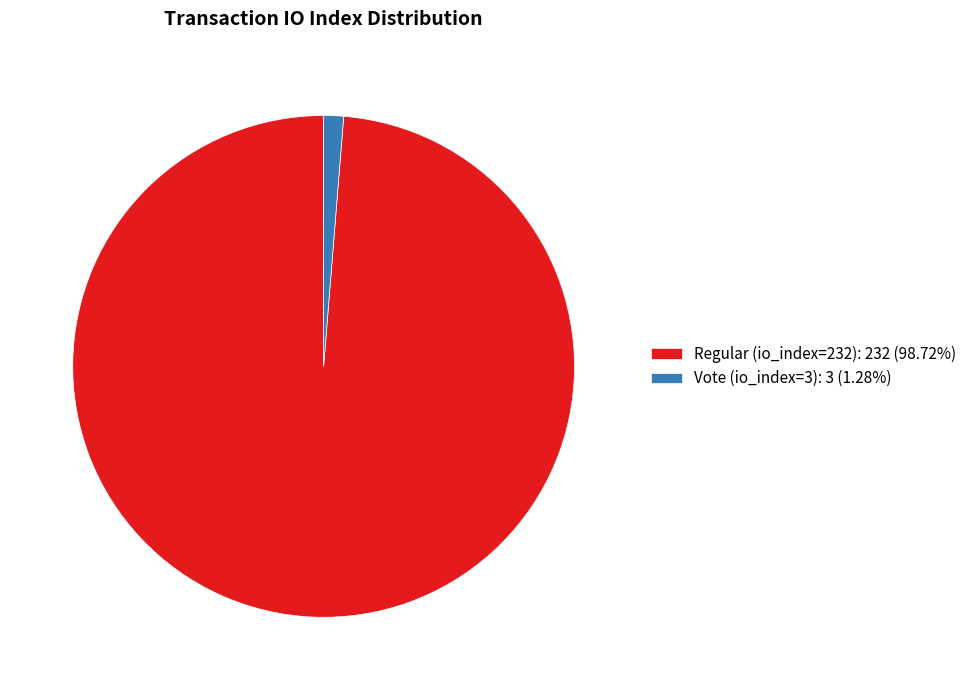

What is the majority slice?

Regular (io_index=232)